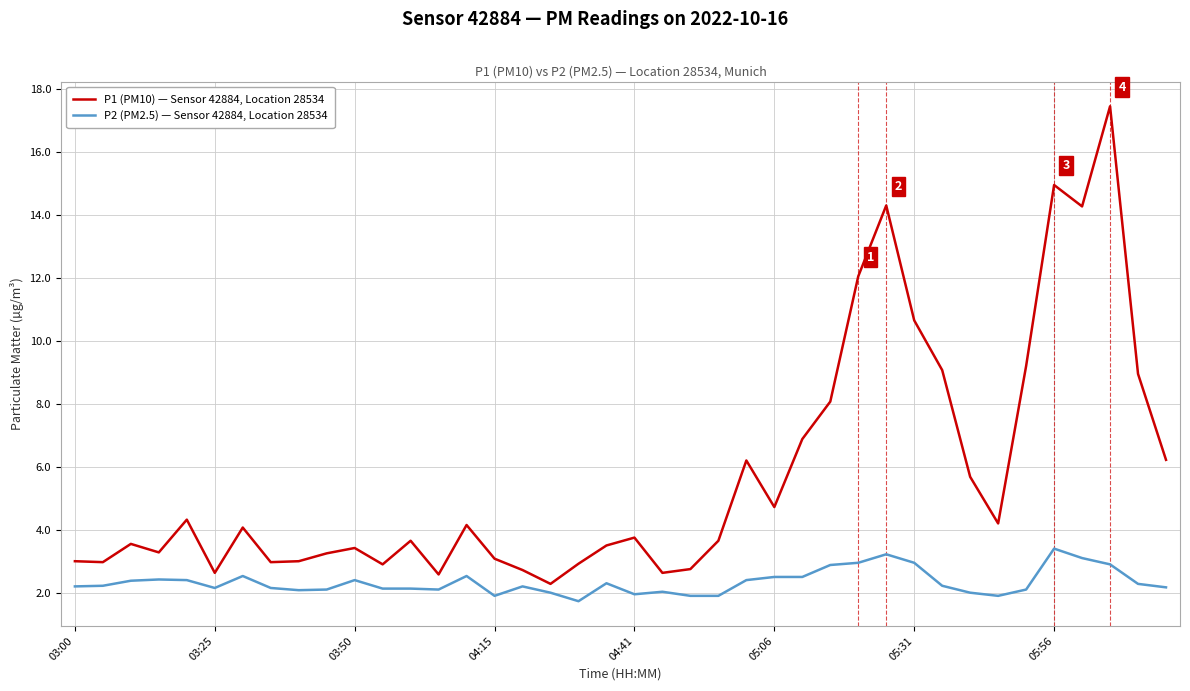

Which series has the largest range (max minus min)?

P1 (PM10) — Sensor 42884, Location 28534